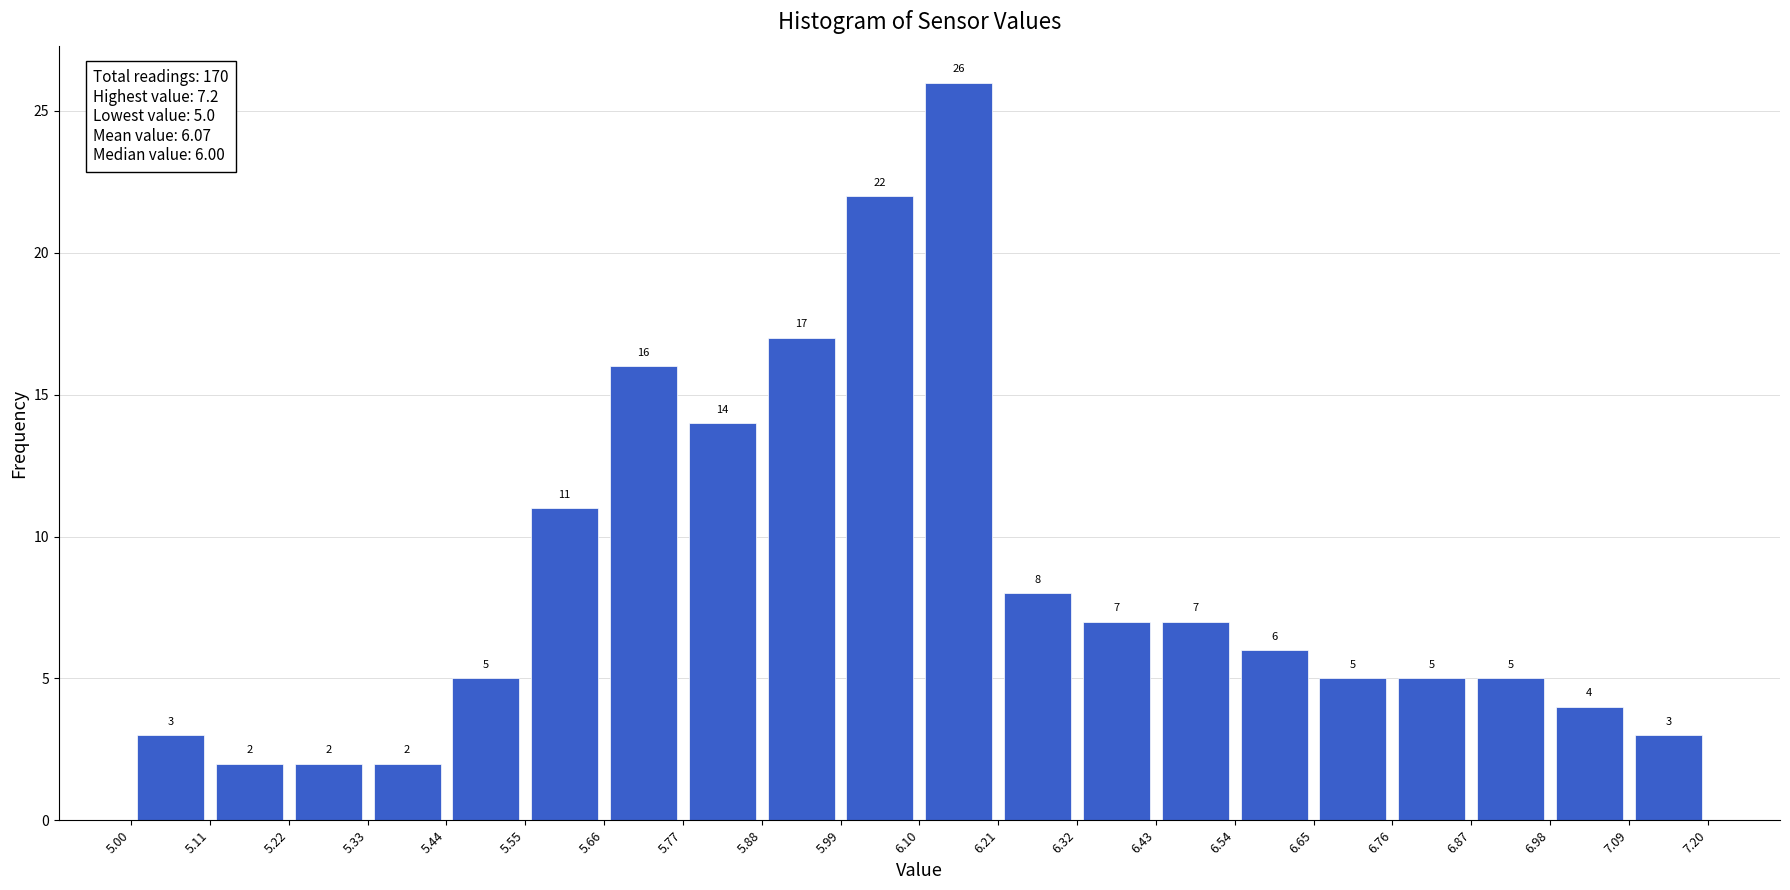

Reading left to right, transcribe this chart: for each bar, give the range it covers on the x-axis and its height.

5.00 to 5.11: 3
5.11 to 5.22: 2
5.22 to 5.33: 2
5.33 to 5.44: 2
5.44 to 5.55: 5
5.55 to 5.66: 11
5.66 to 5.77: 16
5.77 to 5.88: 14
5.88 to 5.99: 17
5.99 to 6.10: 22
6.10 to 6.21: 26
6.21 to 6.32: 8
6.32 to 6.43: 7
6.43 to 6.54: 7
6.54 to 6.65: 6
6.65 to 6.76: 5
6.76 to 6.87: 5
6.87 to 6.98: 5
6.98 to 7.09: 4
7.09 to 7.20: 3